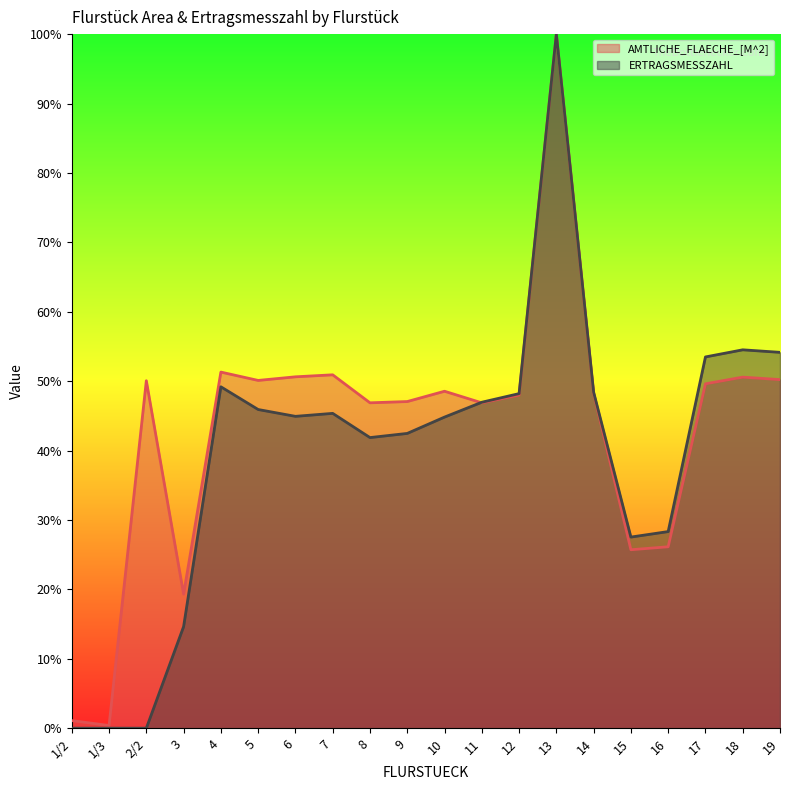

How many interior local valleys does the AMTLICHE_FLAECHE_[M^2] series have?

6